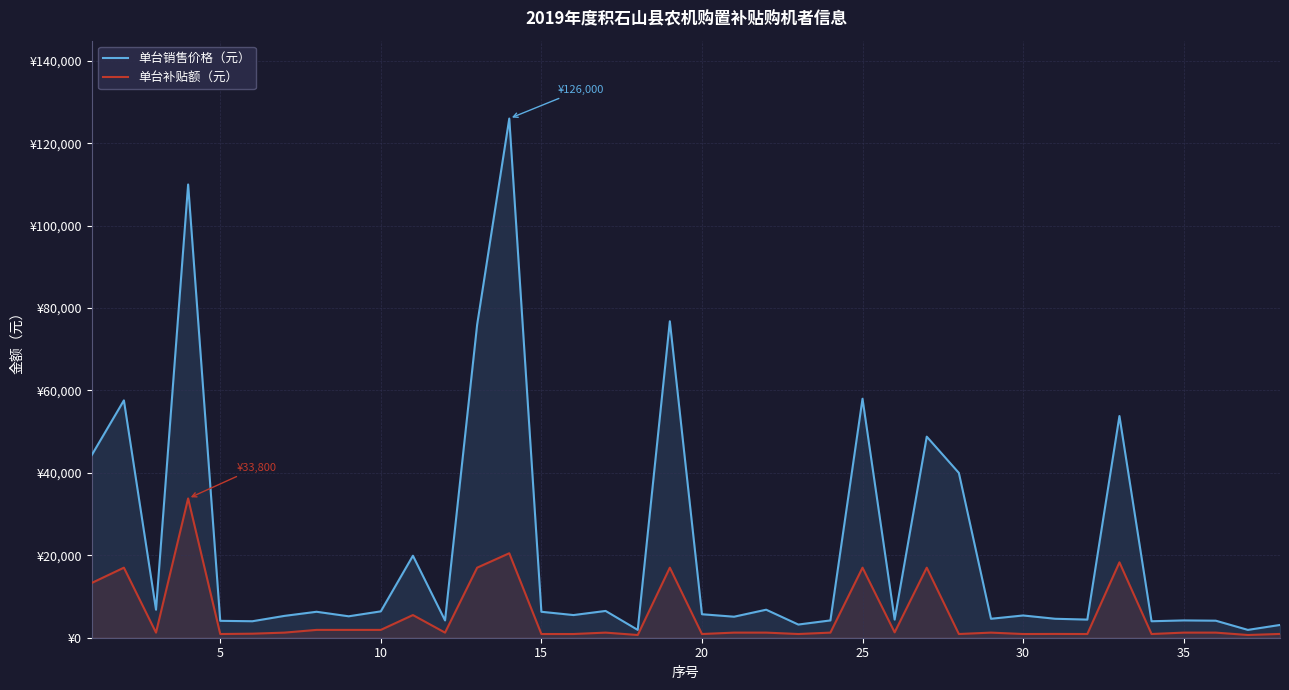

True or false: 单台销售价格（元） and 单台补贴额（元） intersect in this chart.

False